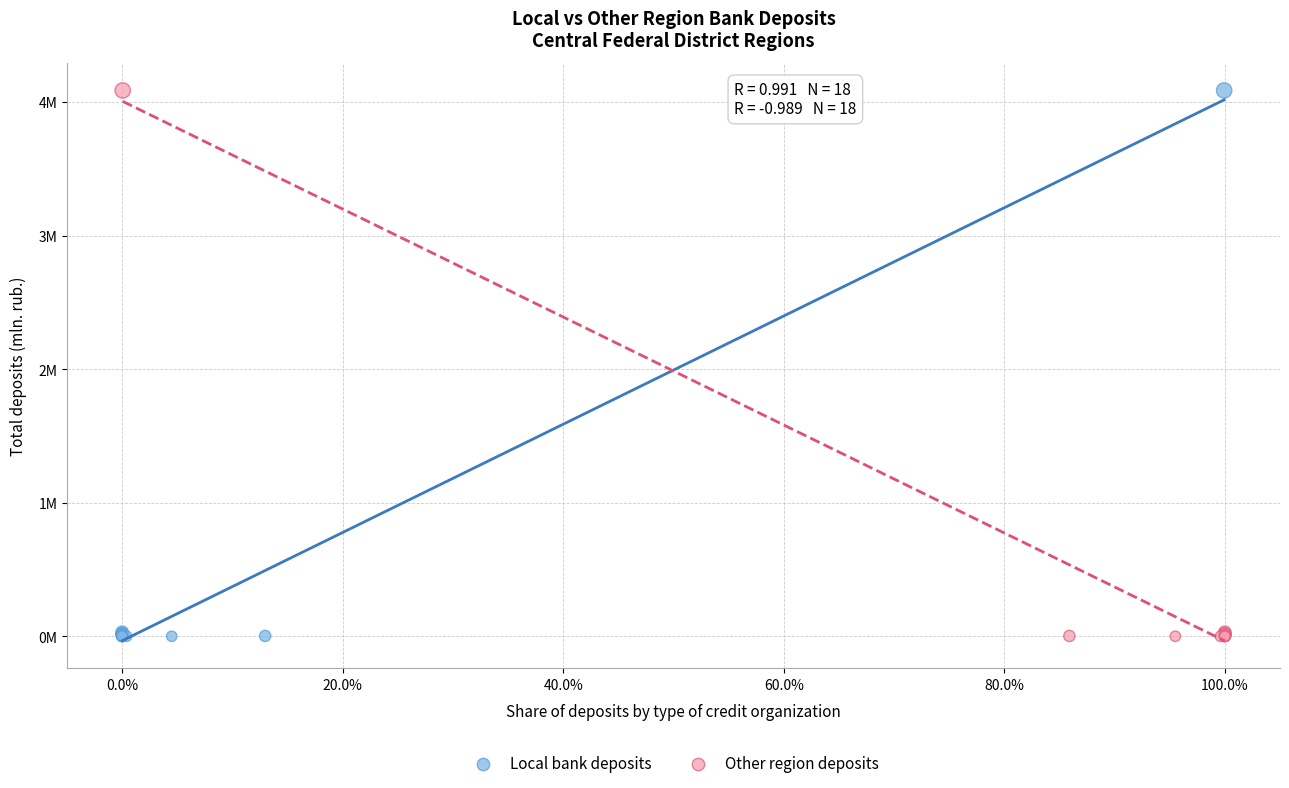

What are all the series names shown in the legend?

Local bank deposits, Other region deposits